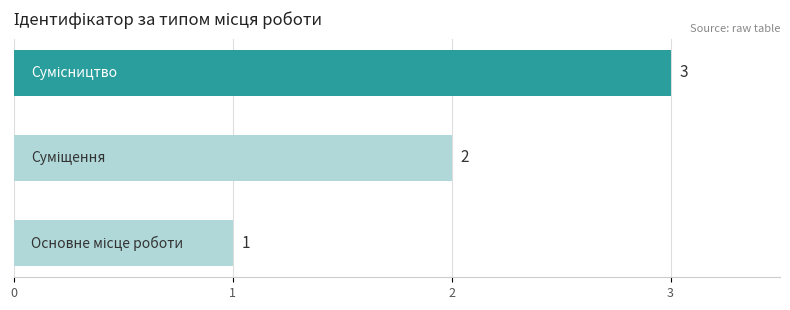

What is the greatest value displayed?

3